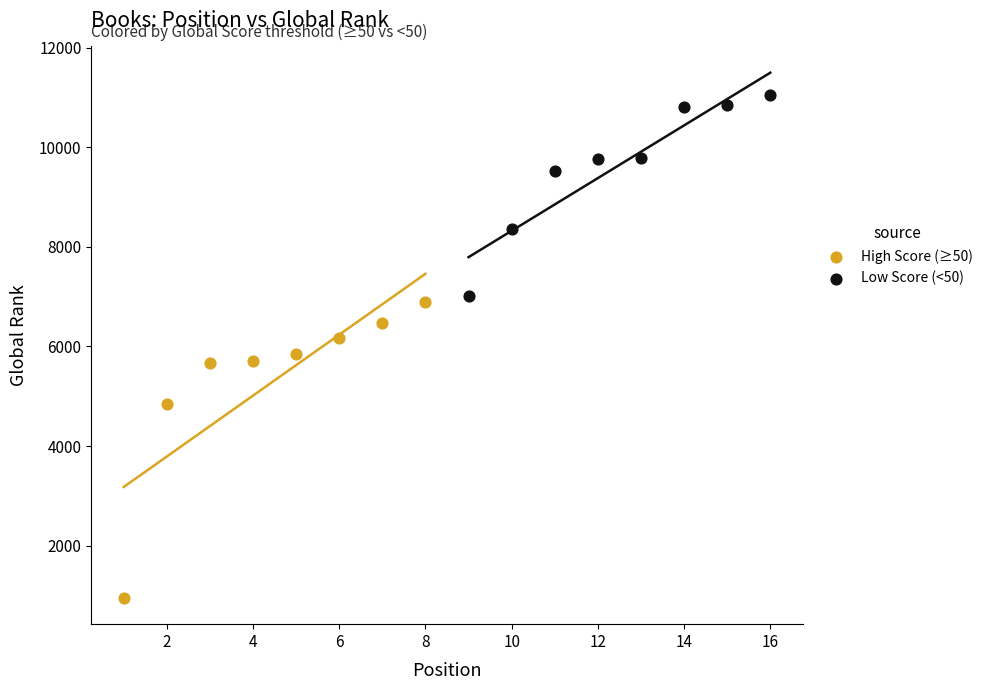

Which series has the widest spread of Y values?

High Score (≥50)